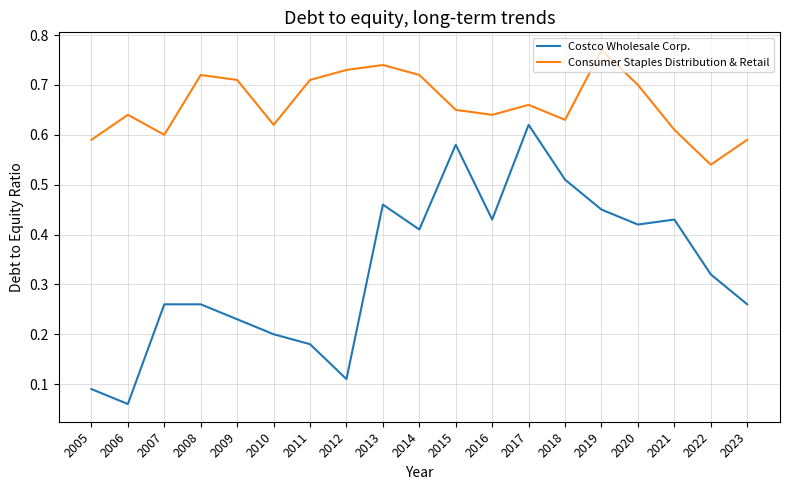

What is the total value across all series at 2013?

1.2